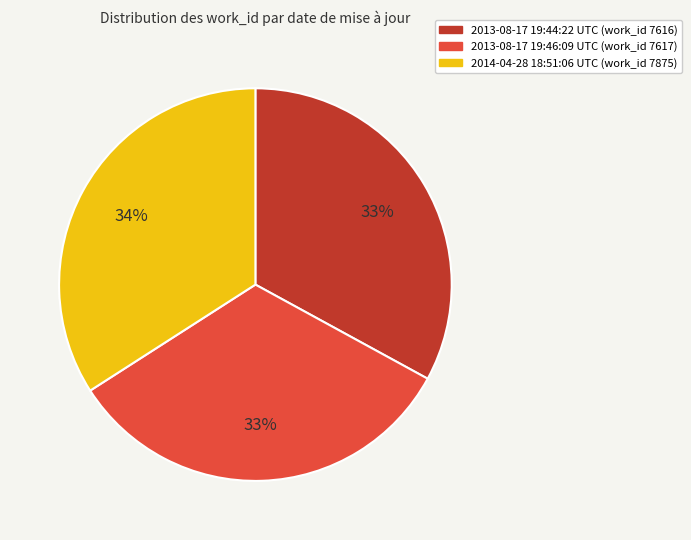

Is there any slice that represents more than half of the pie?

No